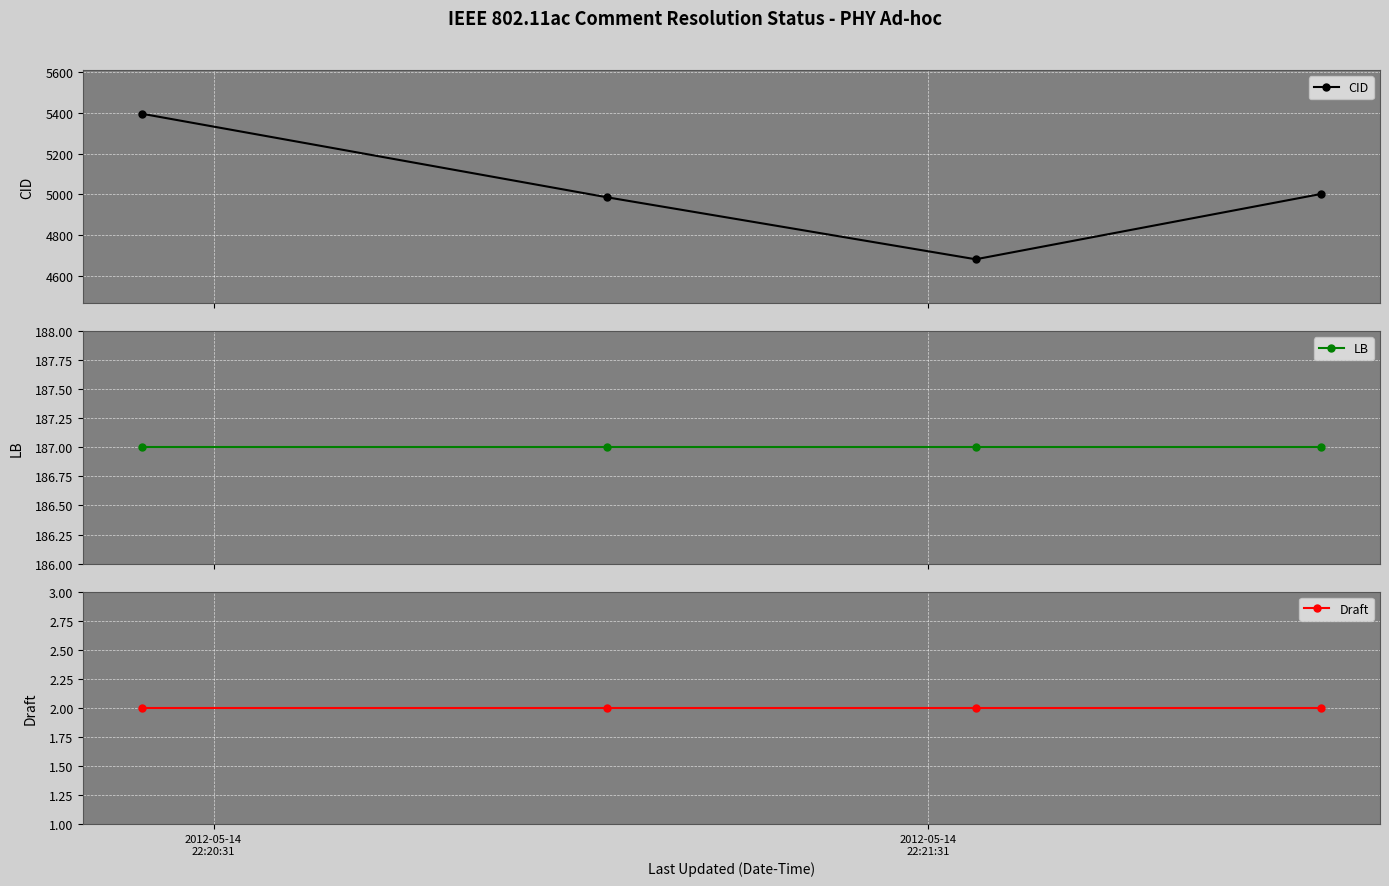

What is the value of the CID point at the 3rd from the left?

4681